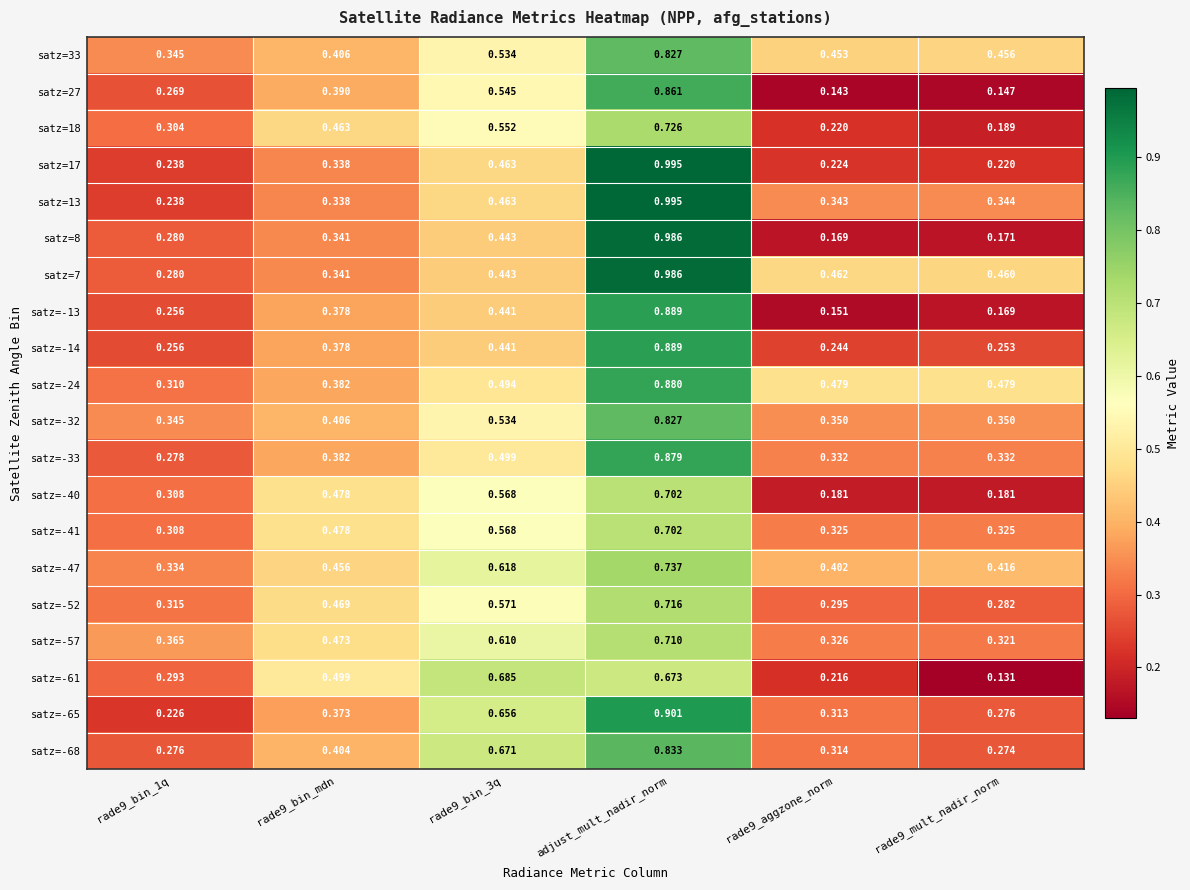

At which category does the chart reach its peak across all series?

adjust_mult_nadir_norm